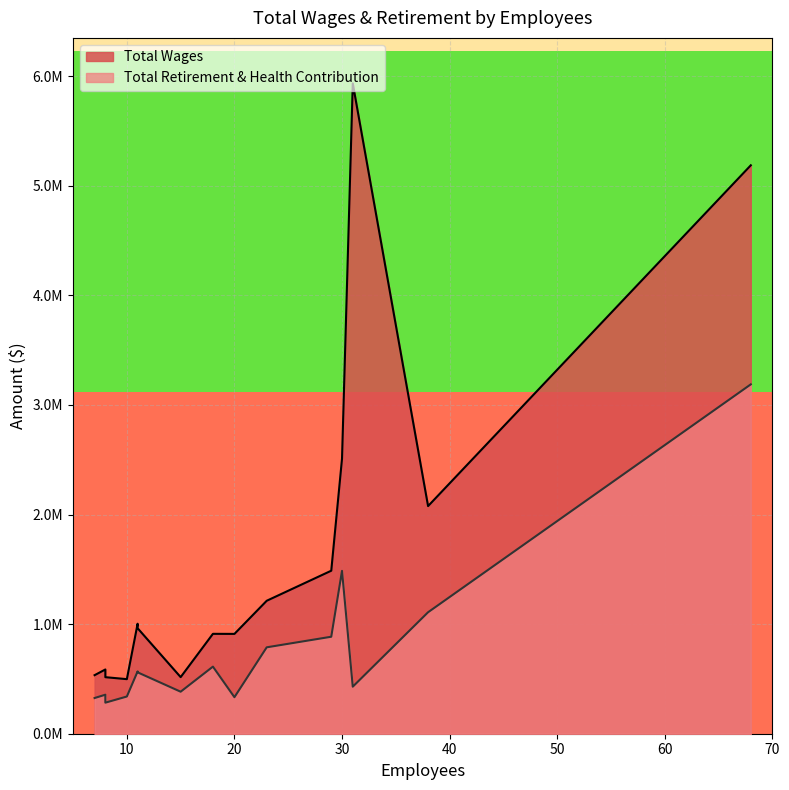

Rank the series at 29 from highest to lowest value.

Total Wages, Total Retirement & Health Contribution